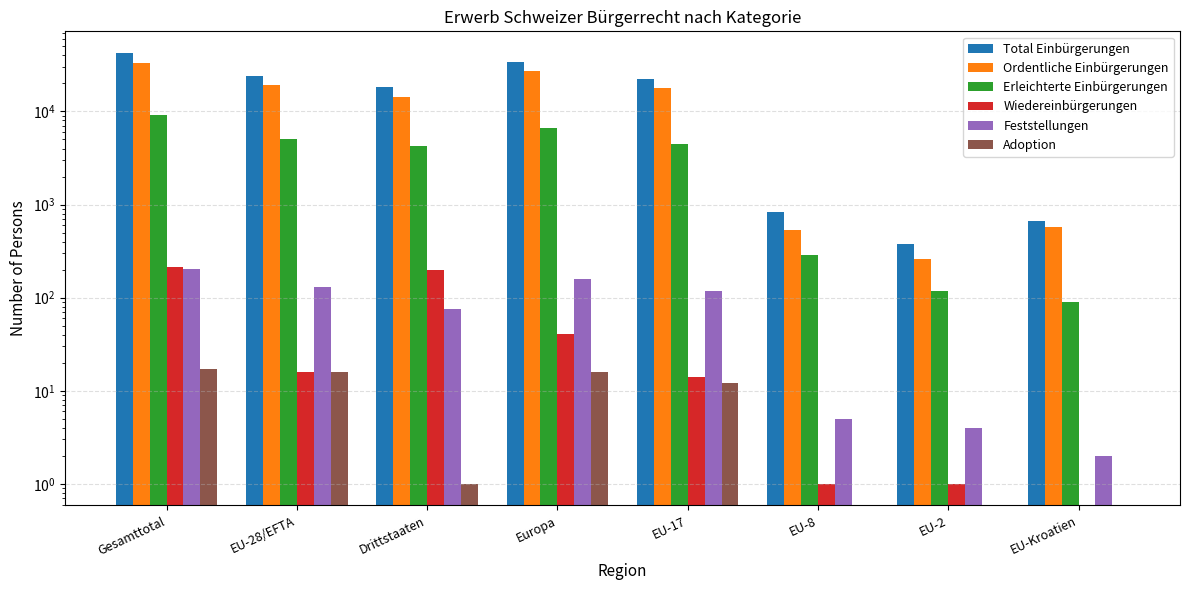

The value of Feststellungen at EU-2 is 6. True or false?

False